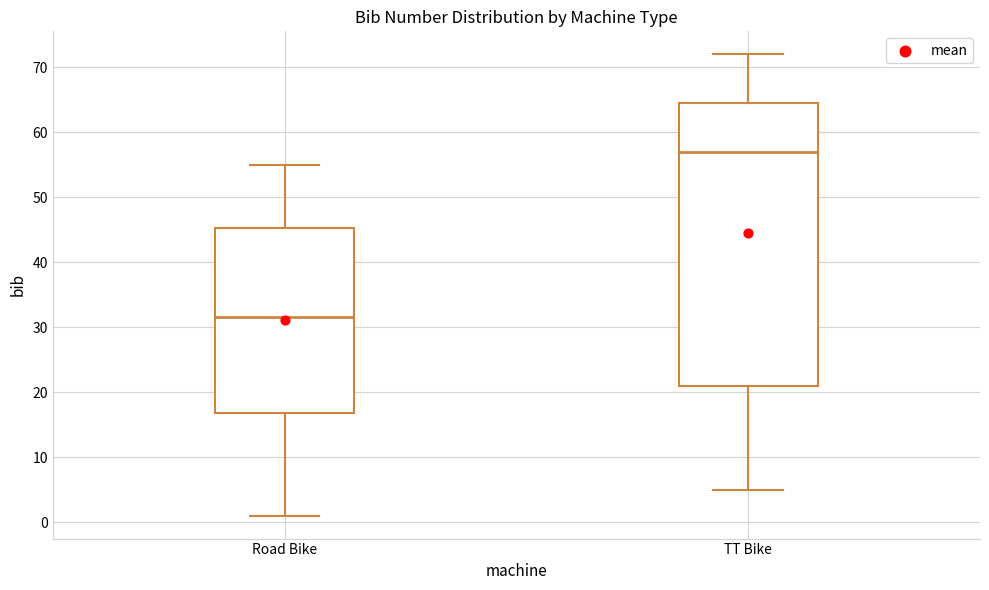

Where does the upper whisker of the box for Road Bike end on the y-axis? The values are not printed on the chart, so give them approximately, as read against the axis.

55